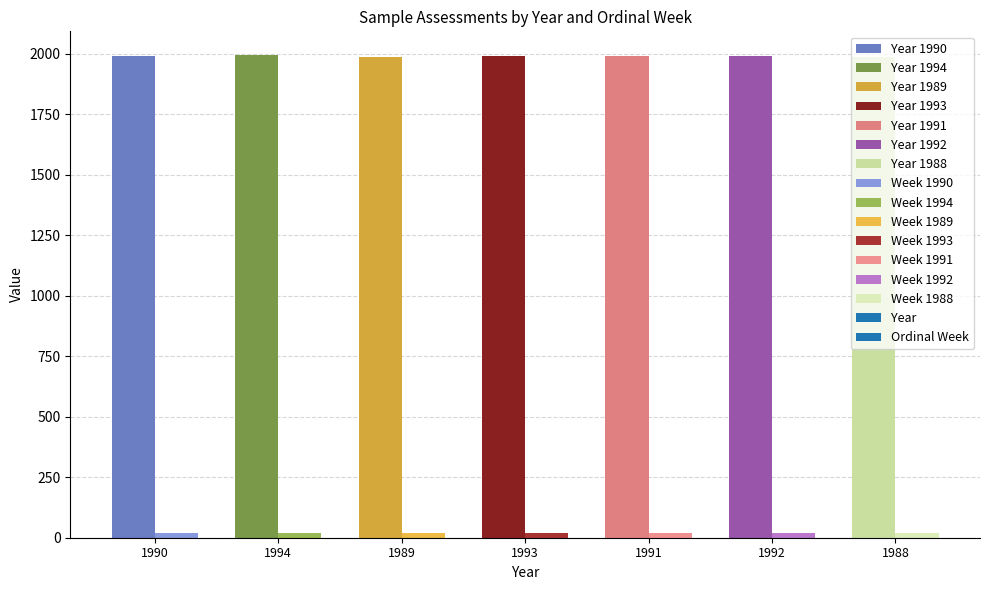

What is the difference between the Year values at 1991 and 1989?

2